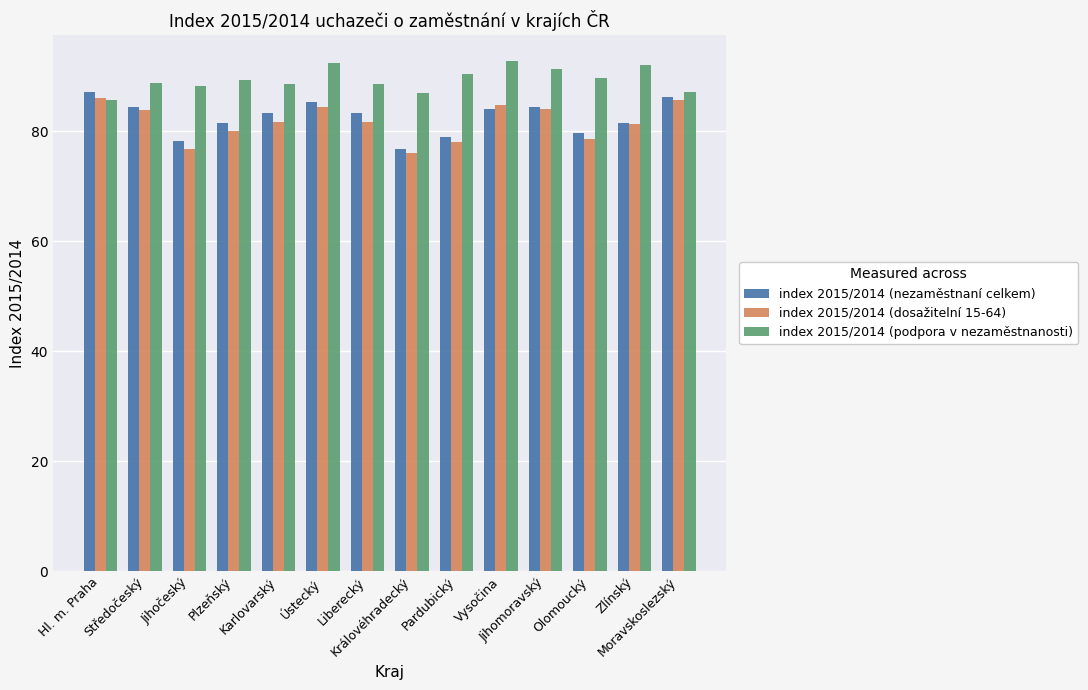

Between Jihomoravský and Olomoucký, which series saw the biggest shift?

index 2015/2014 (dosažitelní 15-64)